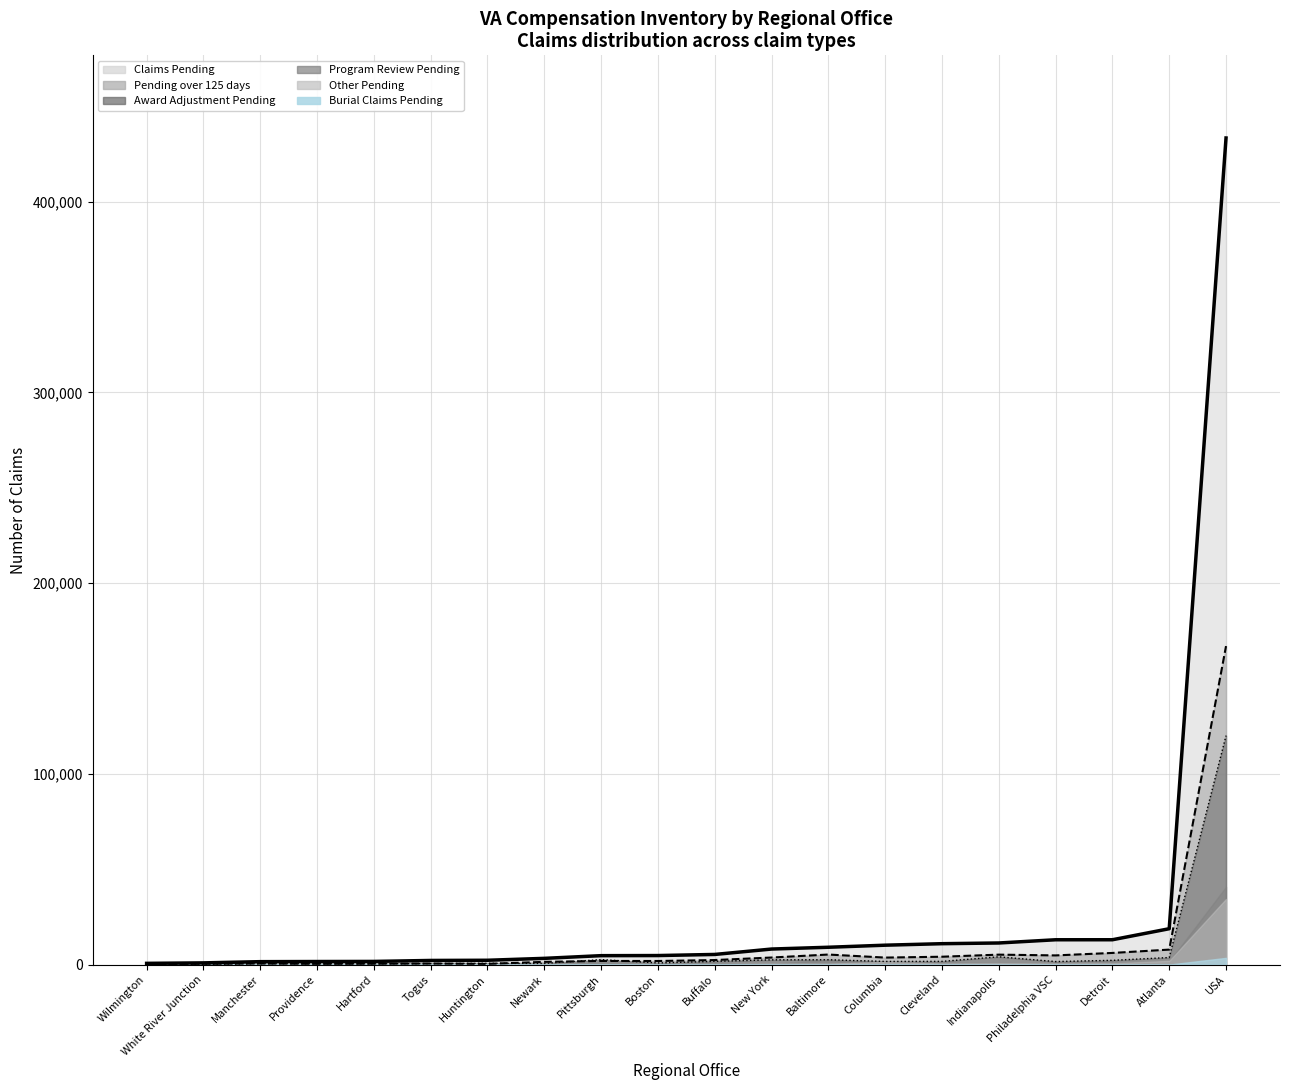

True or false: Program Review Pending has a value of 161 at Hartford.

False